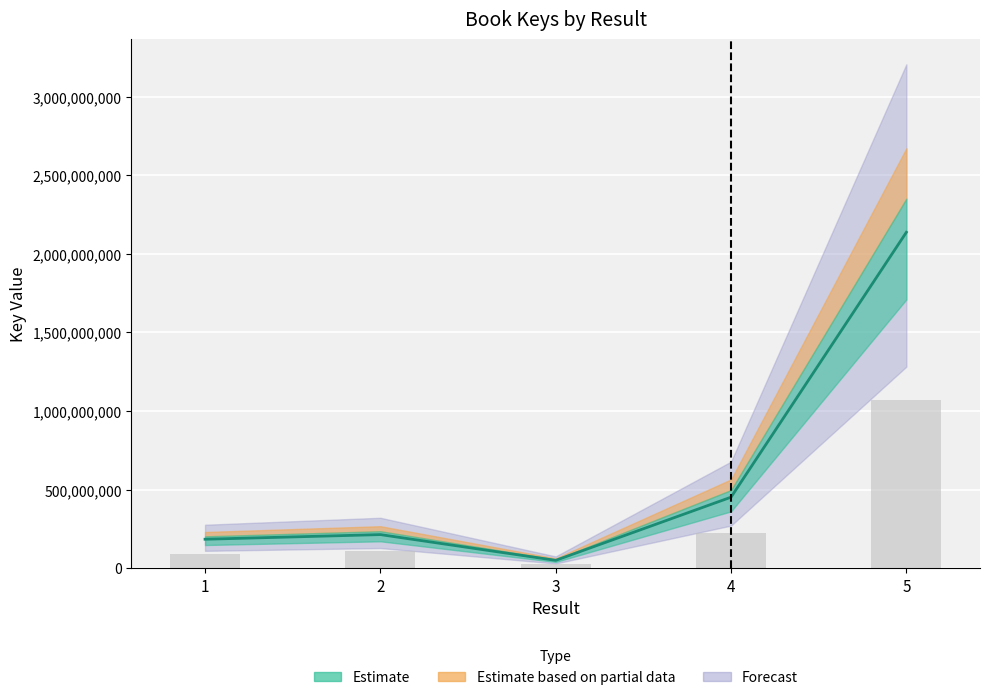

Approximately how many times larger is the value at 4 compared to 1?

2.5